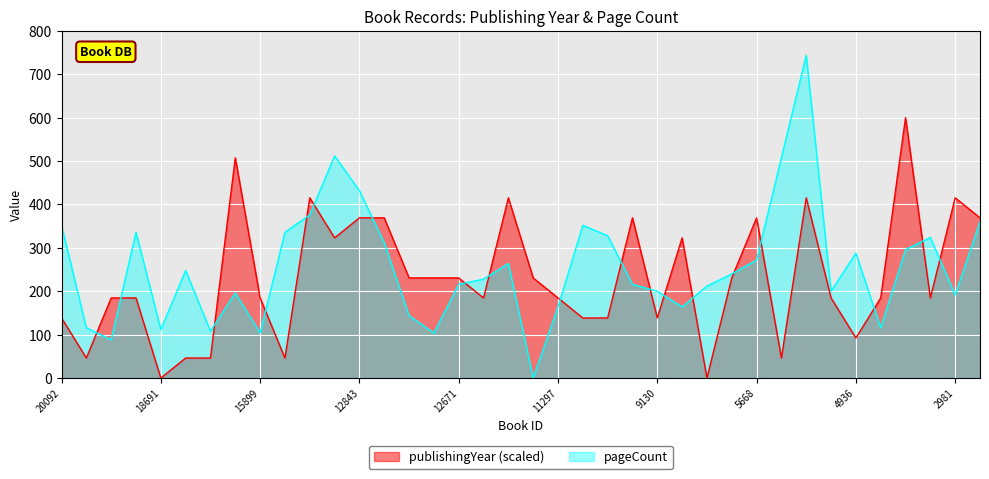

Reading left to right, what are all the values shown in this chart?

publishingYear: 138.5	46.2	184.6	184.6	0.0	46.2	46.2	507.7	184.6	46.2	415.4	323.1	369.2	369.2	230.8	230.8	230.8	184.6	415.4	230.8	184.6	138.5	138.5	369.2	138.5	323.1	0.0	230.8	369.2	46.2	415.4	184.6	92.3	184.6	600.0	184.6	415.4	369.2
pageCount: 352.0	116.0	88.0	336.0	112.0	248.0	108.0	196.0	104.0	336.0	376.0	512.0	432.0	312.0	144.0	104.0	216.0	228.0	264.0	0.0	164.0	352.0	328.0	216.0	200.0	164.0	212.0	240.0	272.0	508.0	744.0	200.0	288.0	116.0	296.0	324.0	192.0	360.0